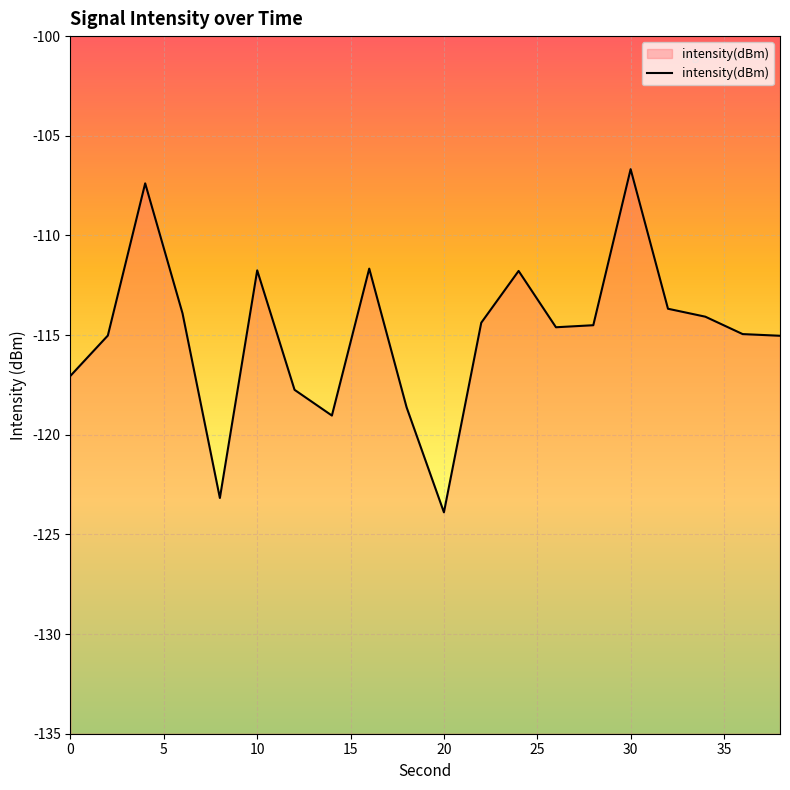

The value at 0 is -117.0. True or false?

True